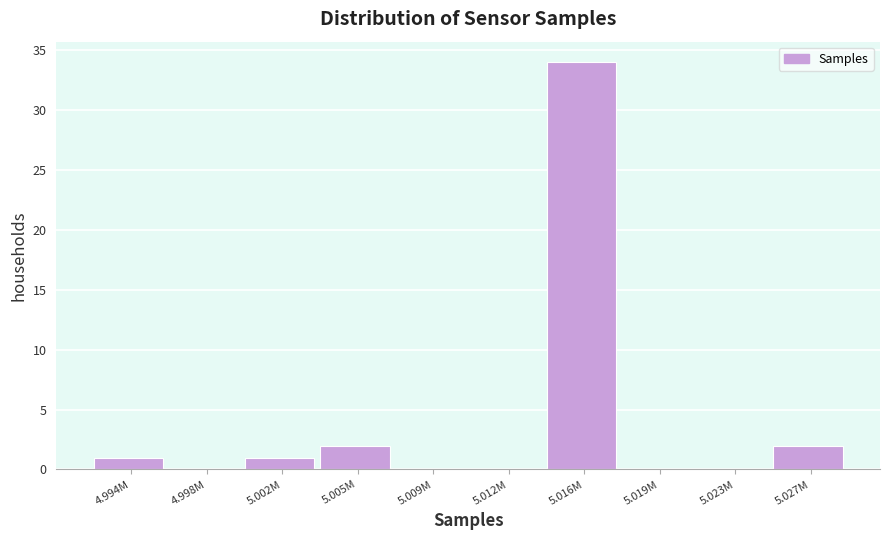

Reading left to right, extract all data points from this chart.

4.994M=1	4.998M=0	5.002M=1	5.005M=2	5.009M=0	5.012M=0	5.016M=34	5.019M=0	5.023M=0	5.027M=2